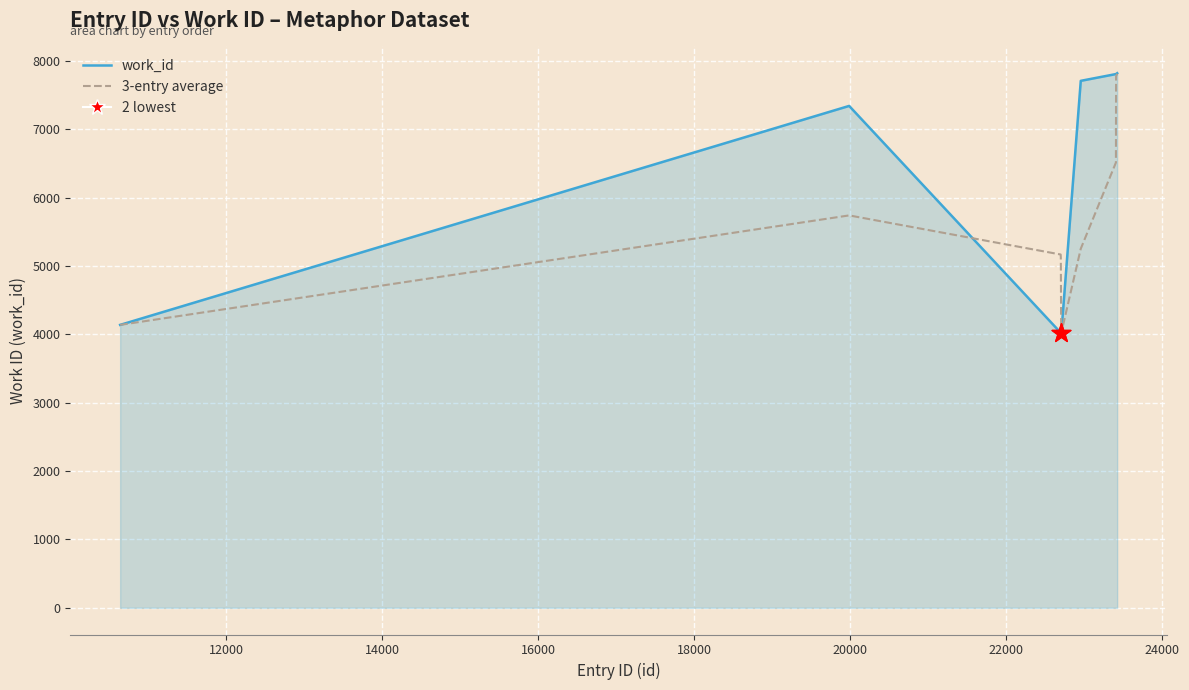

Which series has the largest range (max minus min)?

work_id